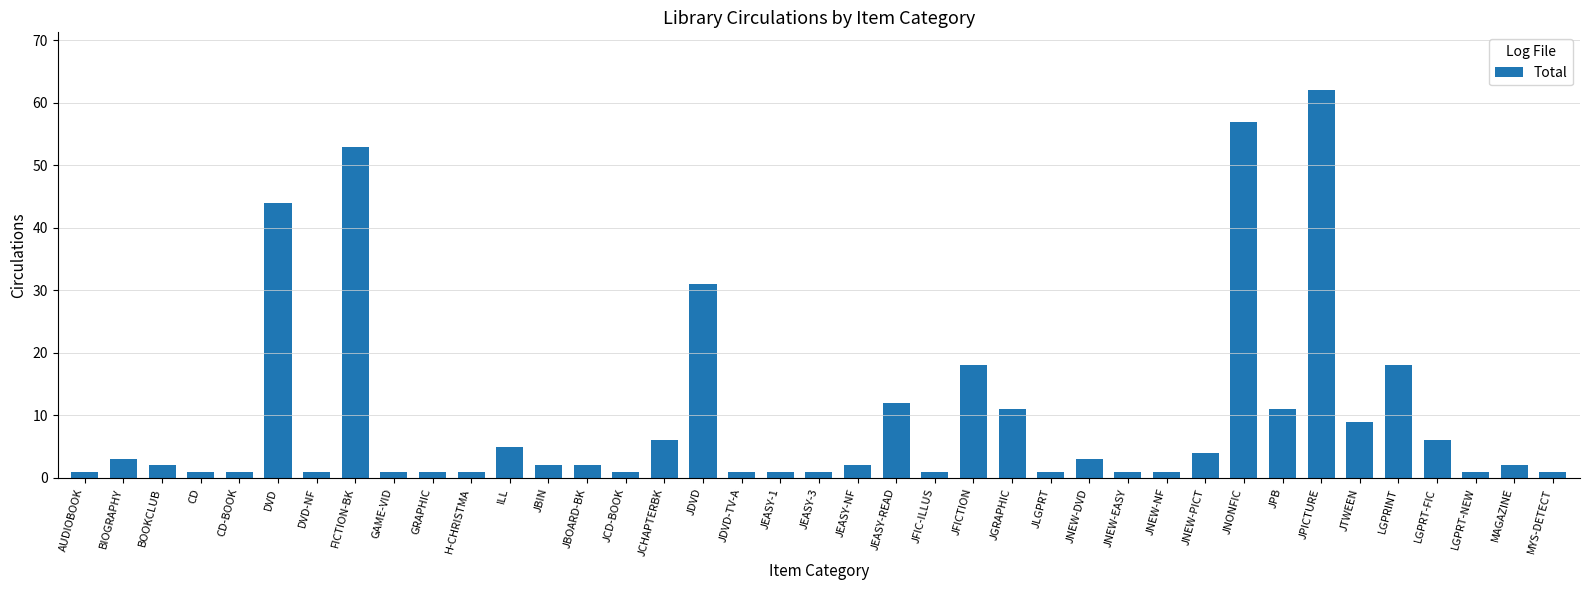

What is the difference between the maximum and minimum values?

61